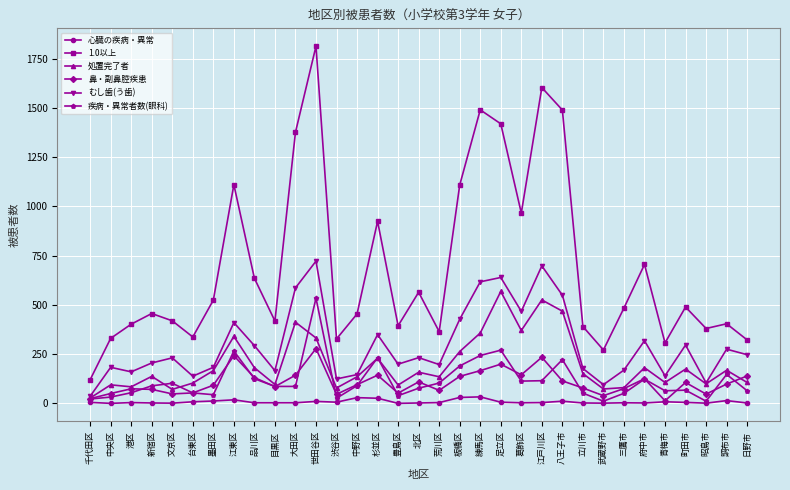

What is the difference between the maximum and minimum values in the 処置完了者 series?

541